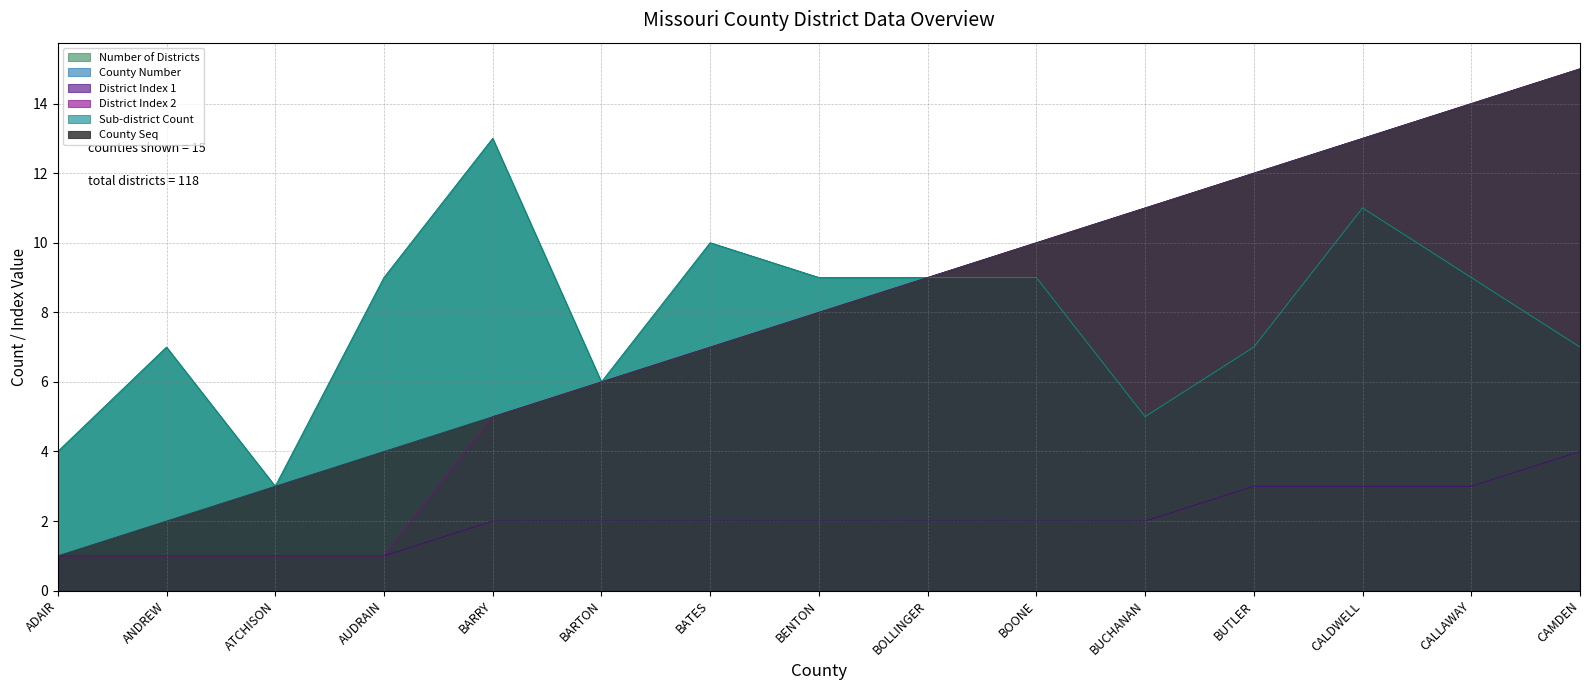

True or false: County Seq and Number of Districts intersect in this chart.

False